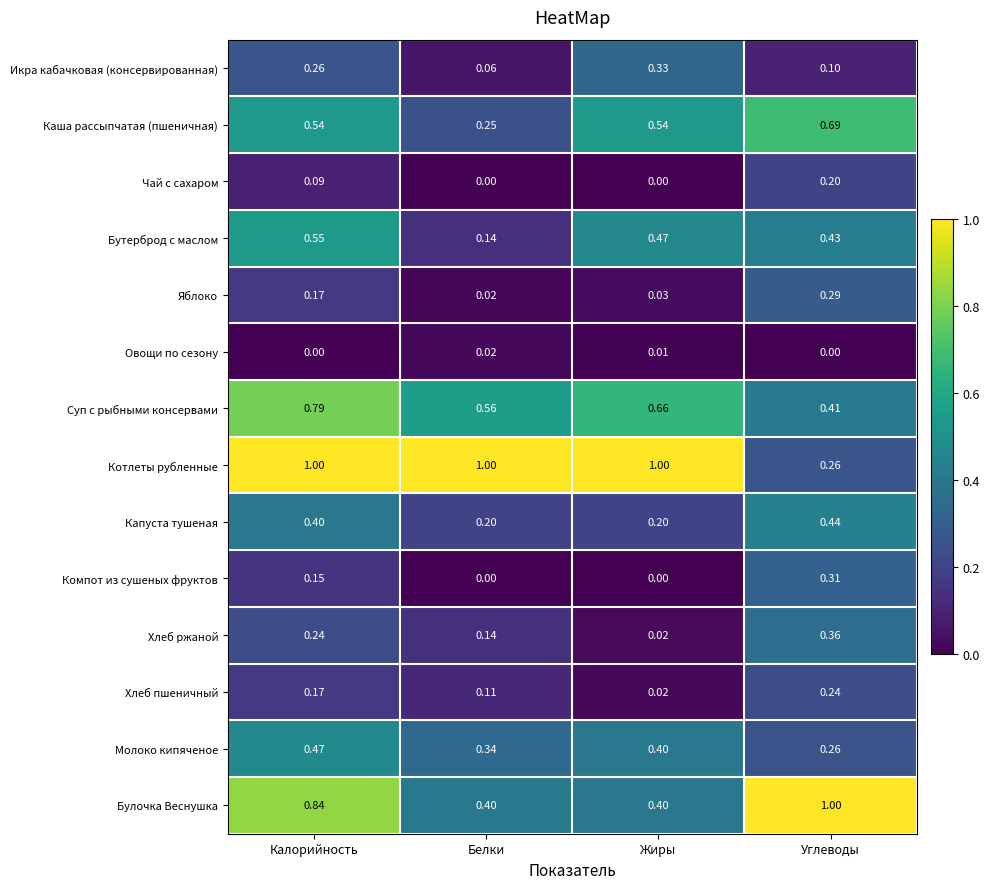

What is the greatest value displayed?

1.0